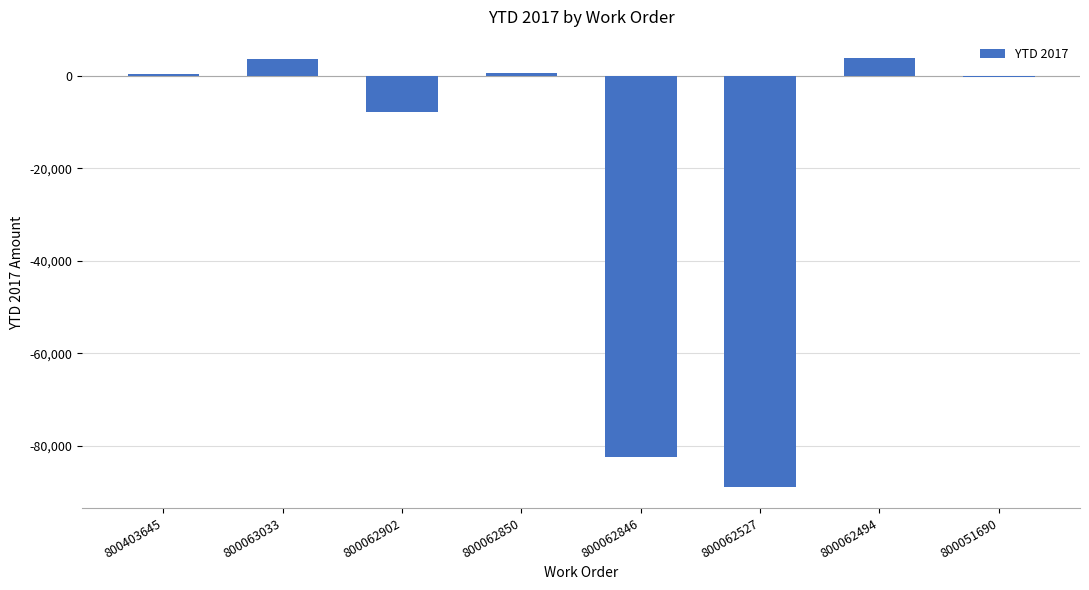

What is the greatest value displayed?

3843.3